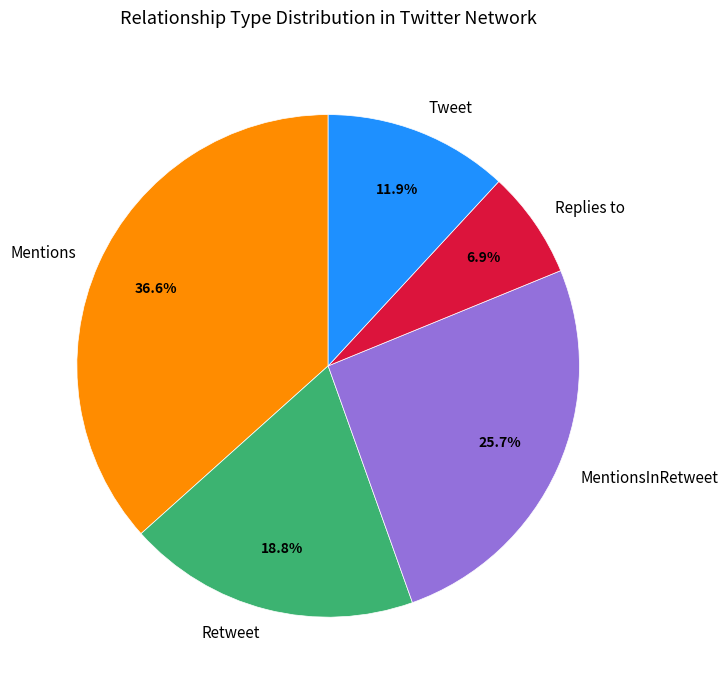

To the nearest percent, what is the average slice percentage?

20%